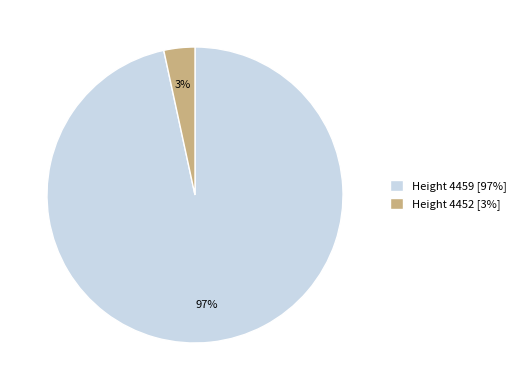

Does Height 4459 account for over 50% of the chart?

Yes